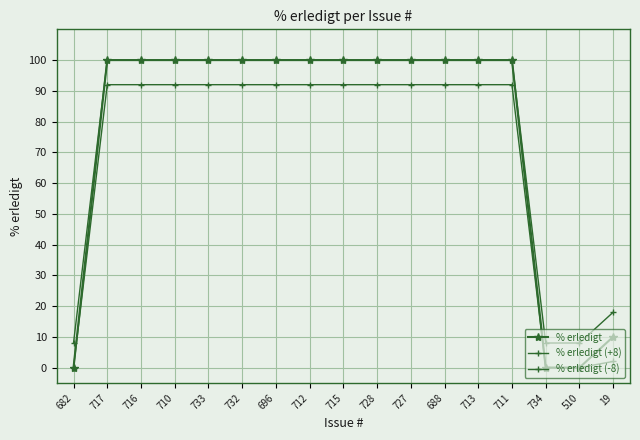

How many series are shown in this chart?

3